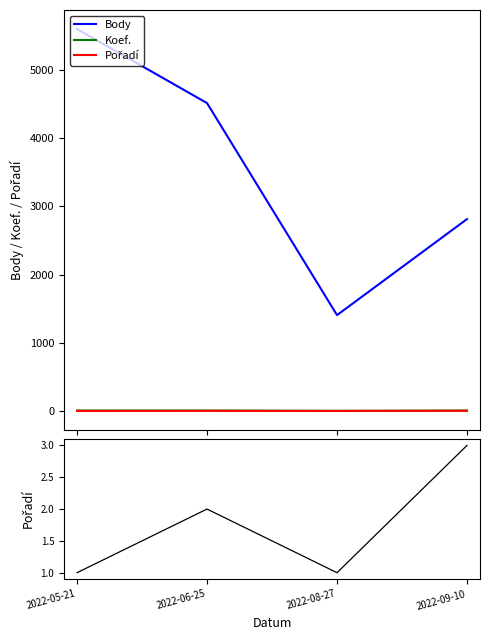

What is the difference between the maximum and minimum values in the Body series?

4194